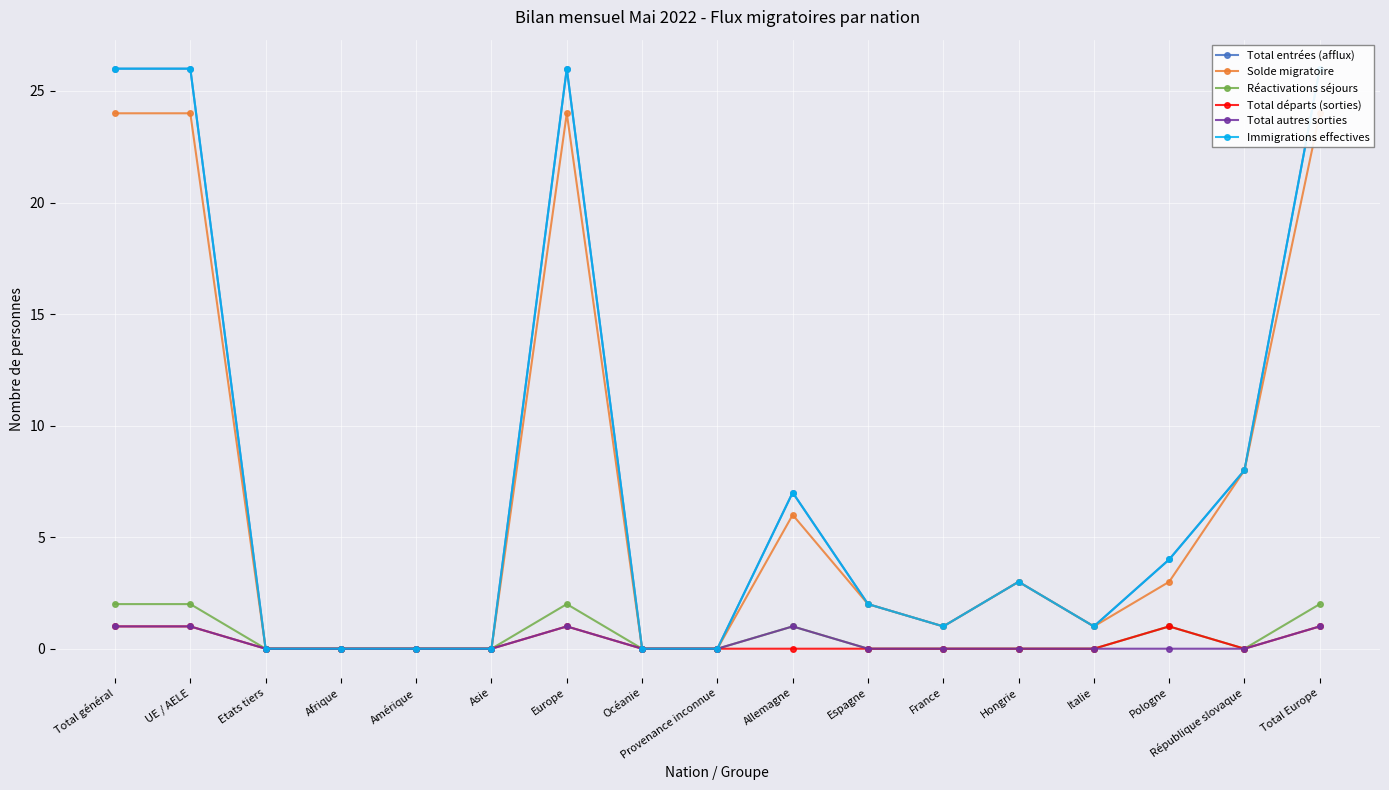

Count the number of data series in this chart.

6